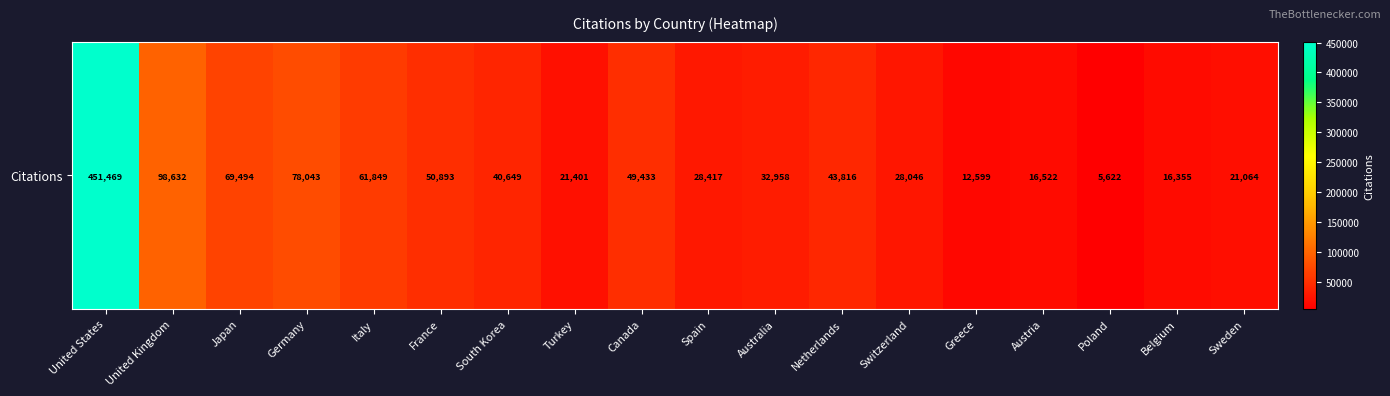

What is the maximum value shown in the chart?

451469